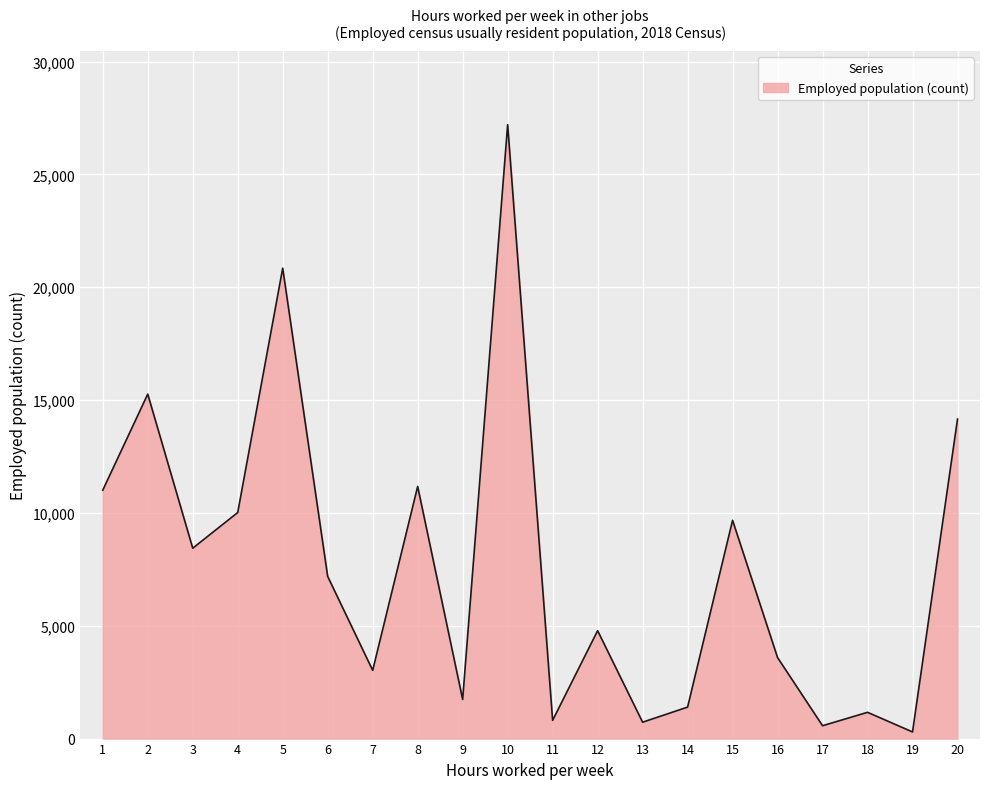

Which has a higher value, 18 or 8?

8